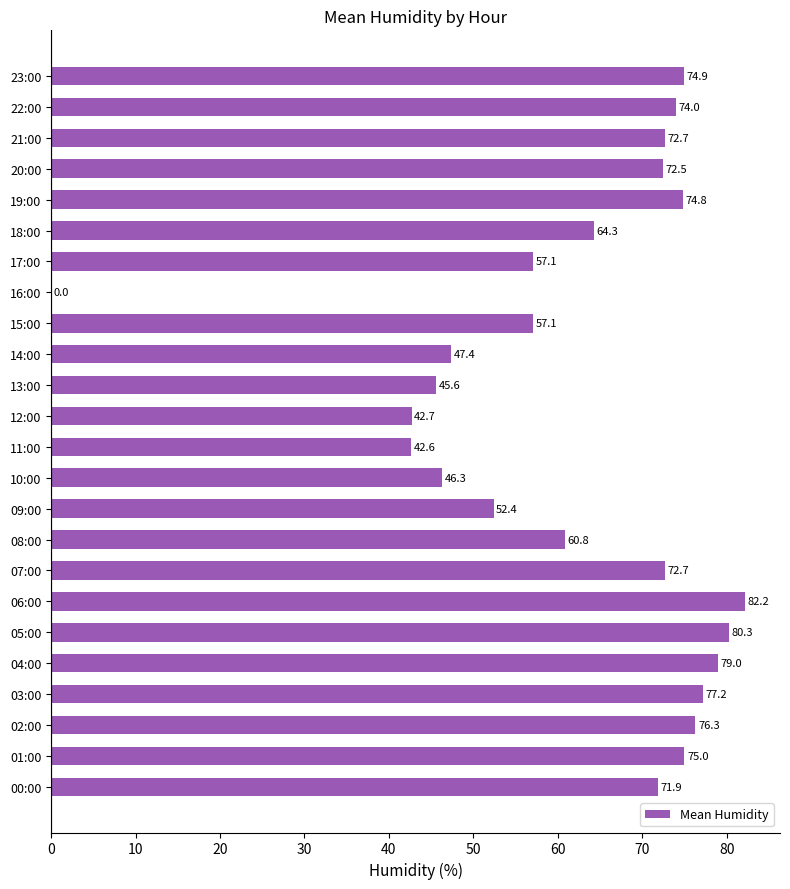

The chart shows a value of 47.4 at 14:00. True or false?

True